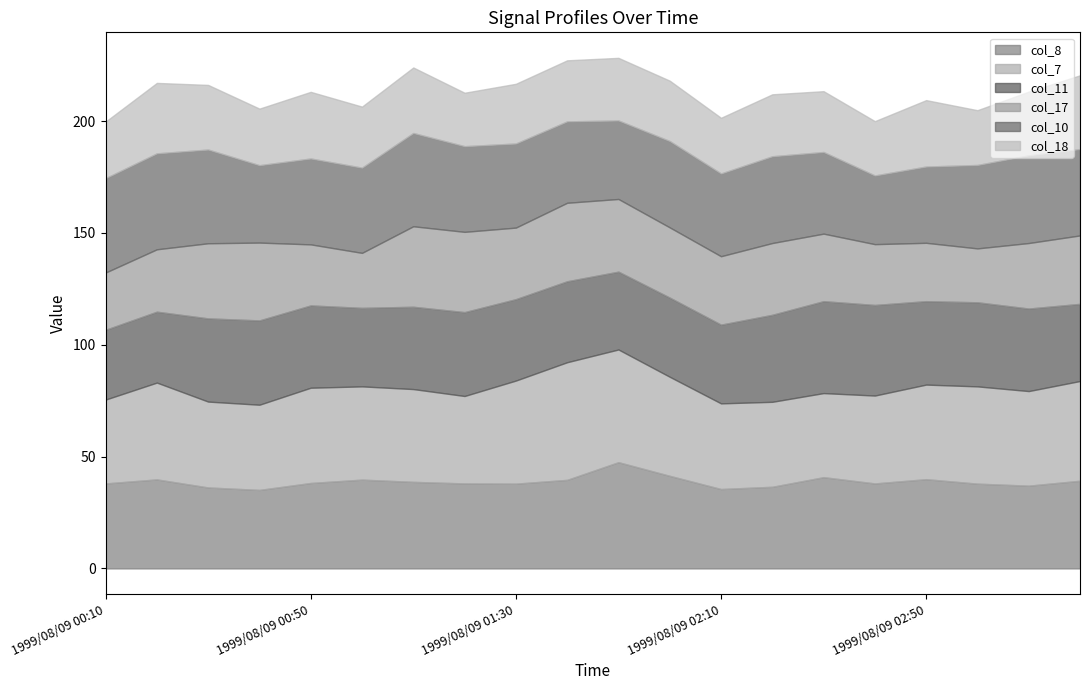

What is the lowest value of the col_17 series?

24.1